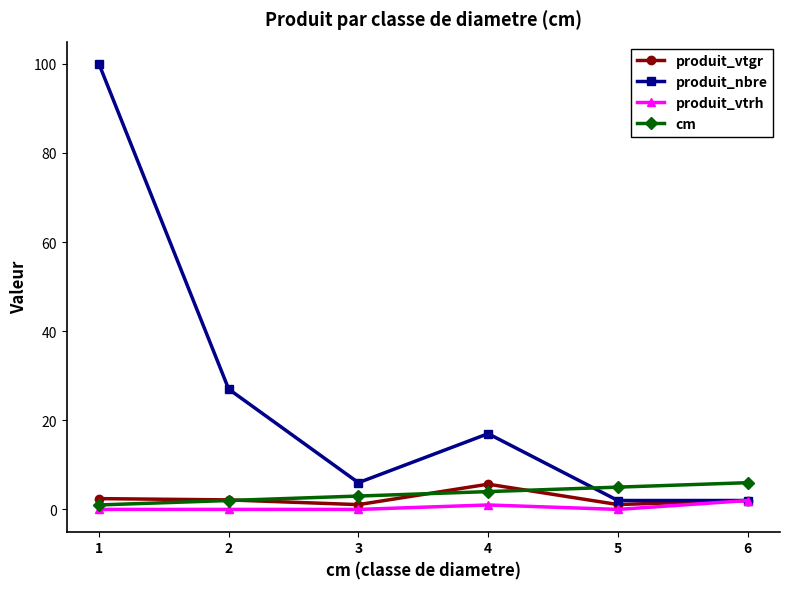

What is the value of the produit_vtgr point at the 2nd from the left?

2.1